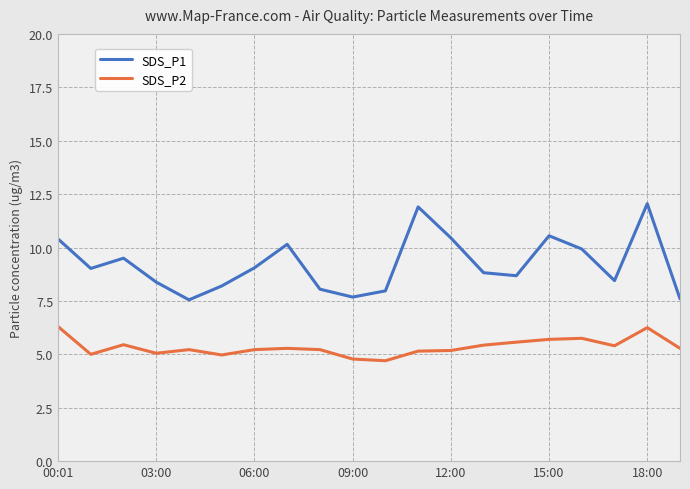

List the series in order of their overall mean, highest first.

SDS_P1, SDS_P2